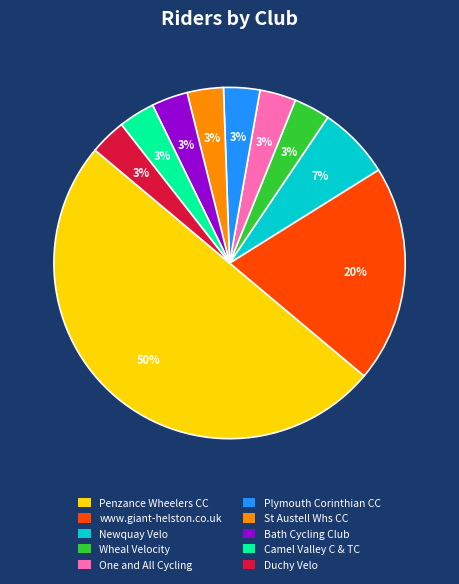

What percentage is the Duchy Velo slice, to the nearest percent?

3%